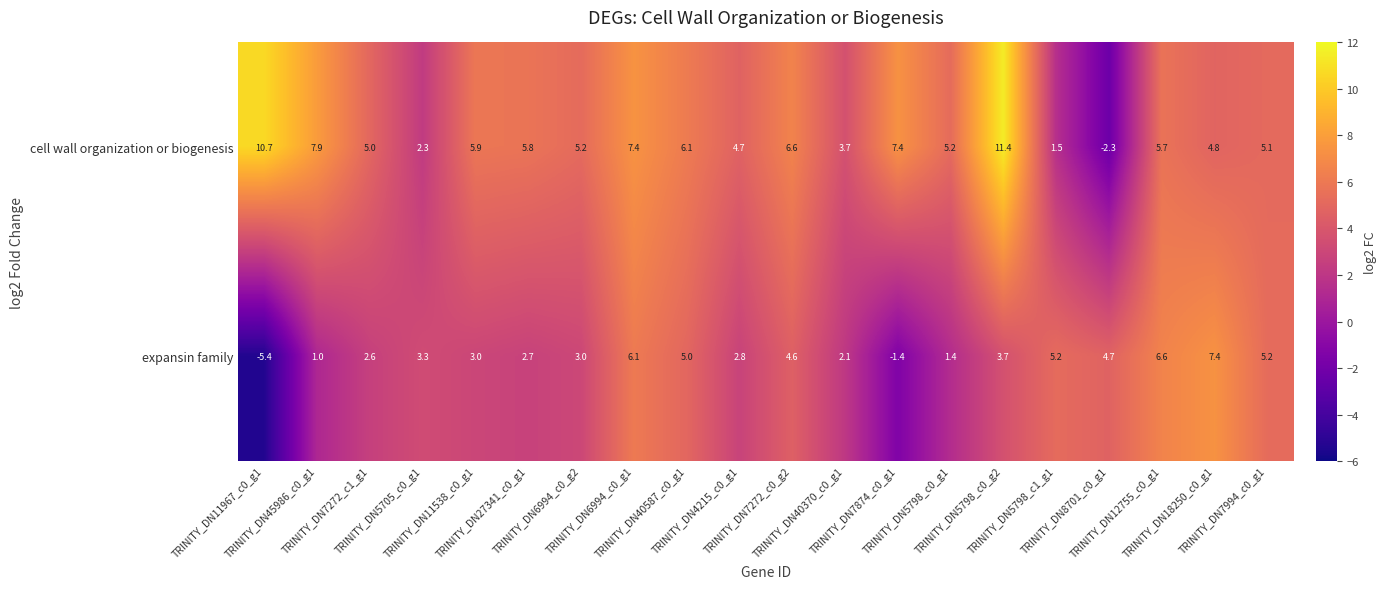

What is the difference between the second highest and second lowest values in the expansin family series?

8.0